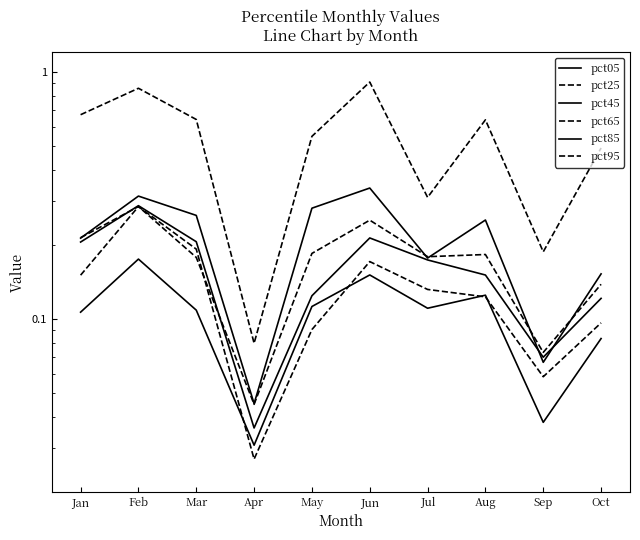

Where is the first local minimum for pct05?

Apr